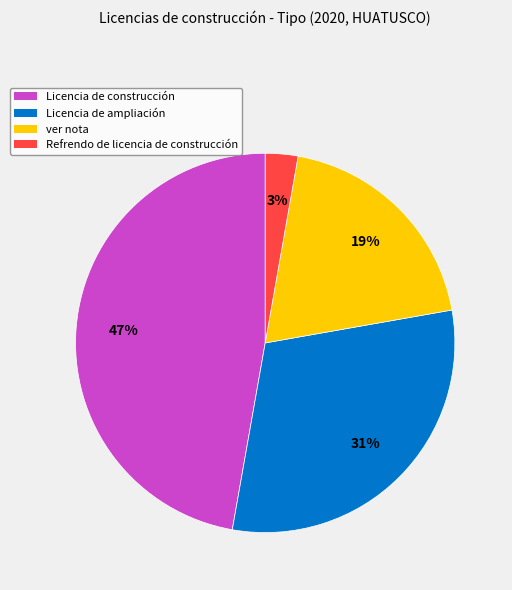

Rank the categories by value from highest to lowest.

Licencia de construcción, Licencia de ampliación, ver nota, Refrendo de licencia de construcción